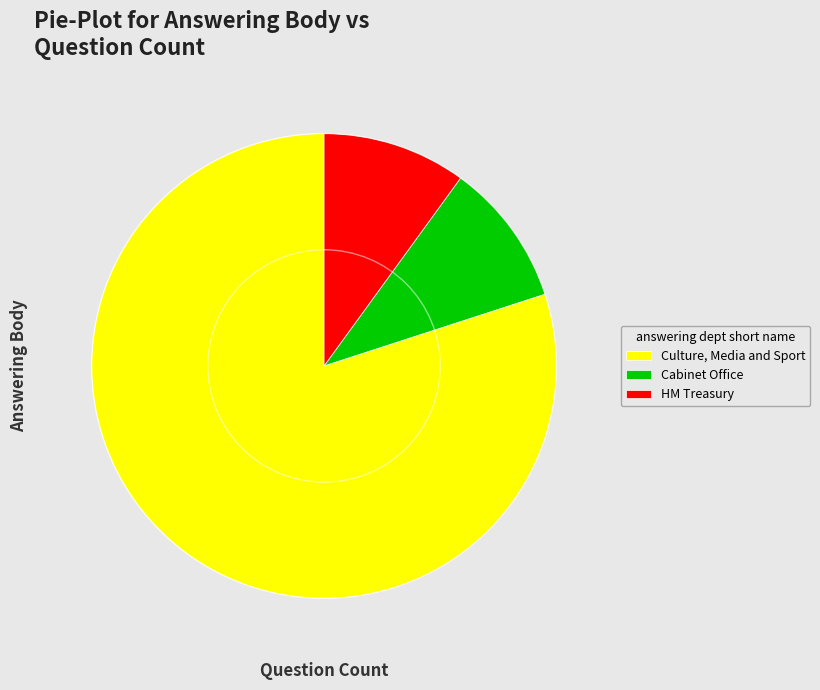

What is the largest slice in the pie chart?

Culture, Media and Sport